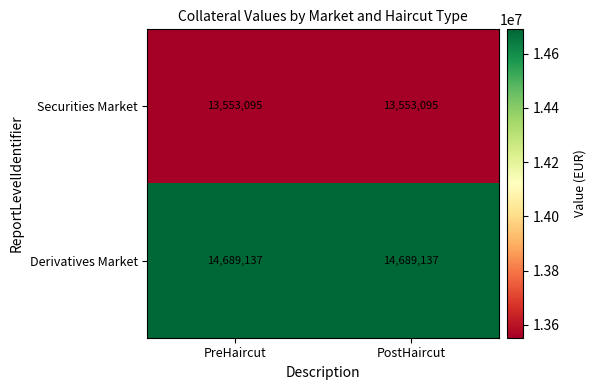

Is it true that Securities Market equals 9282098 at PreHaircut?

False